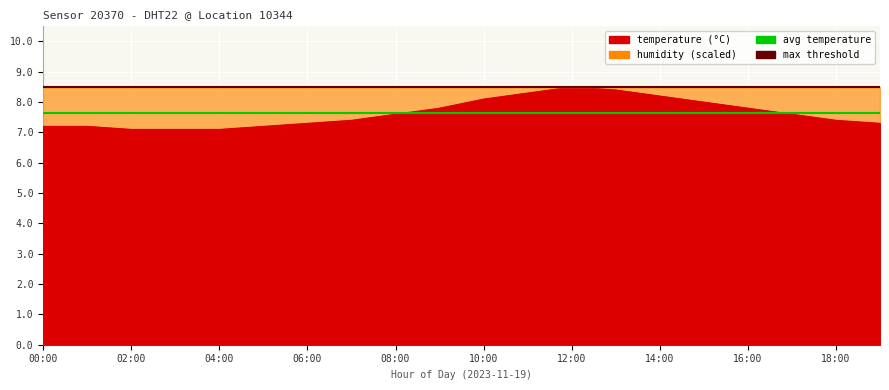

Is it true that avg temperature equals 7.6 at 00:00?

True